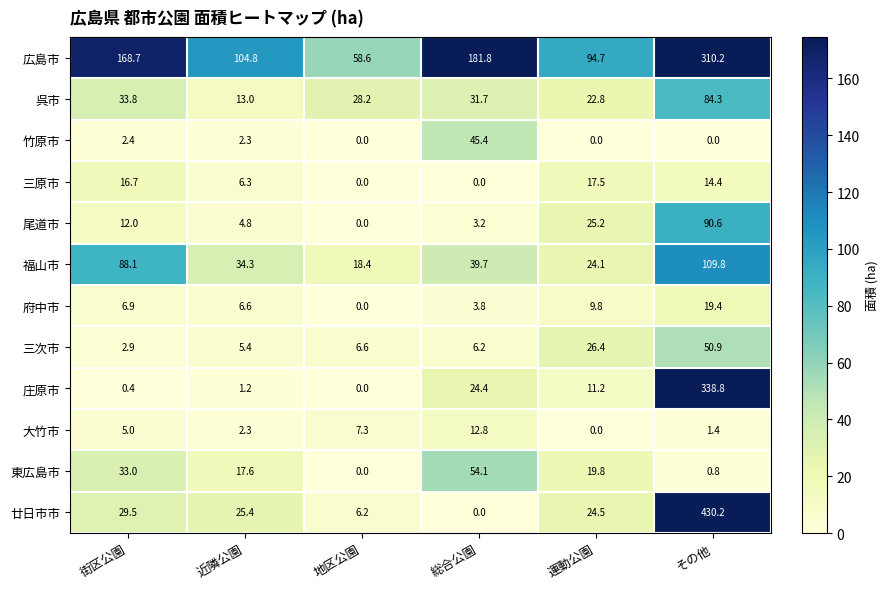

At which category is the sum across all series the highest?

その他